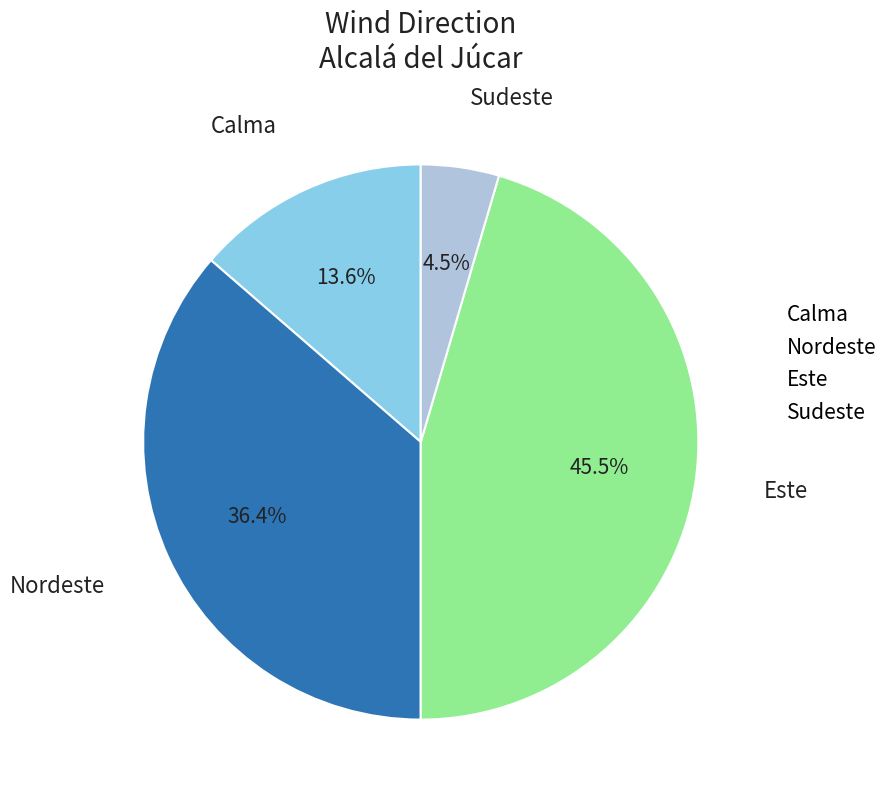

What is the ratio of the value at Nordeste to the value at Este?

0.8